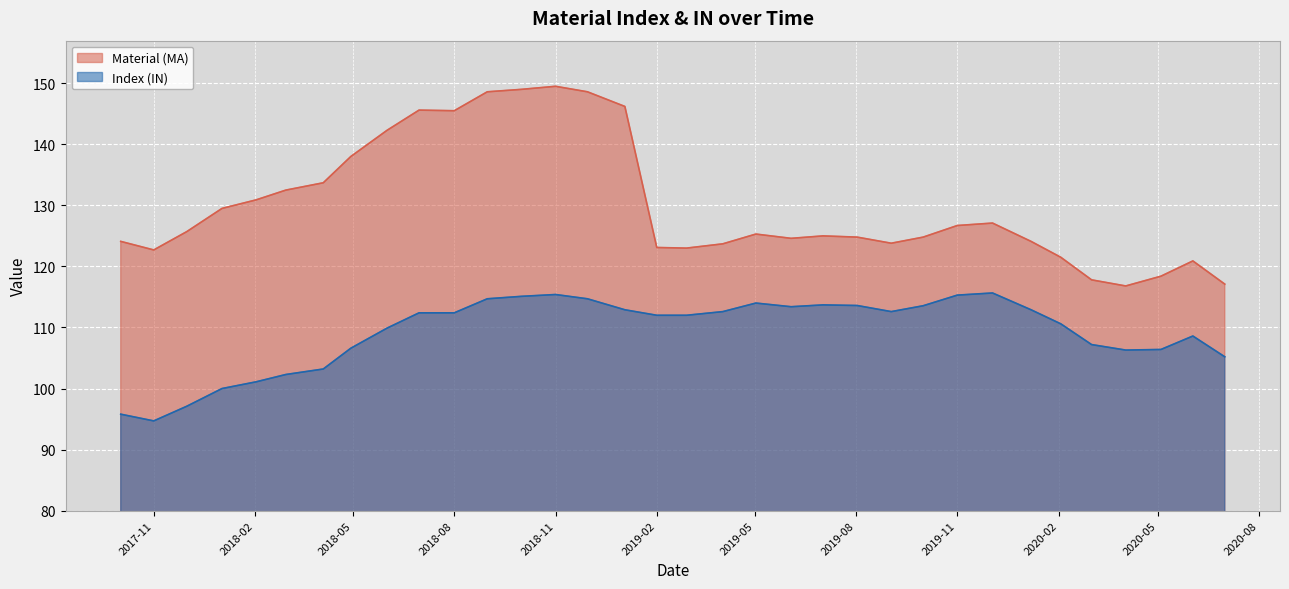

What is the label of the 33rd point from the left?

2020-06-02